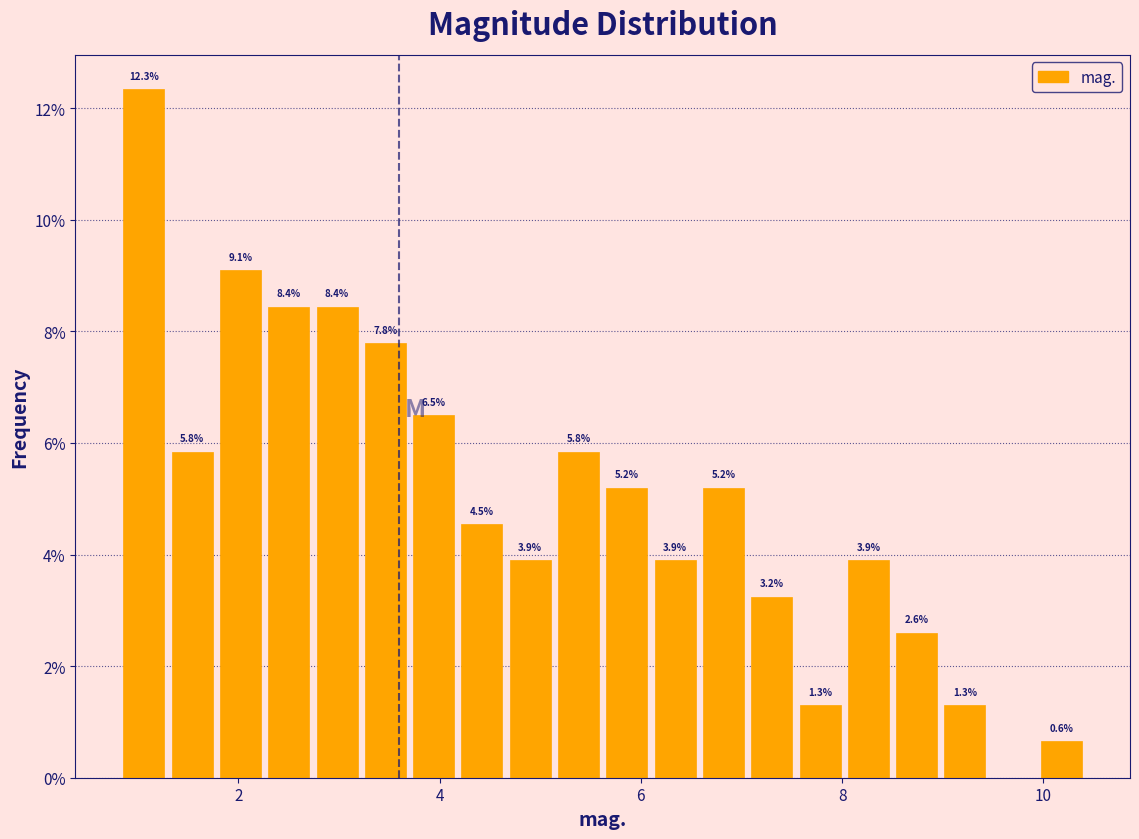

Read against the x-axis, roughly where is the centre of the tallest bar?

1.0